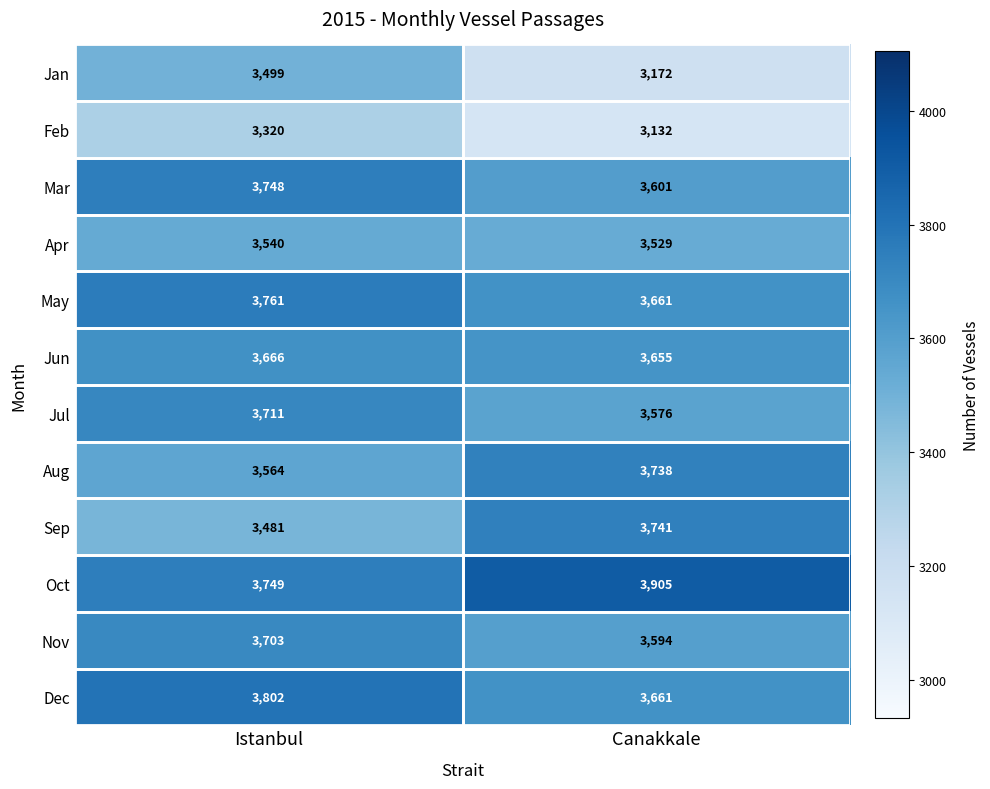

How many categories are shown in the chart?

2